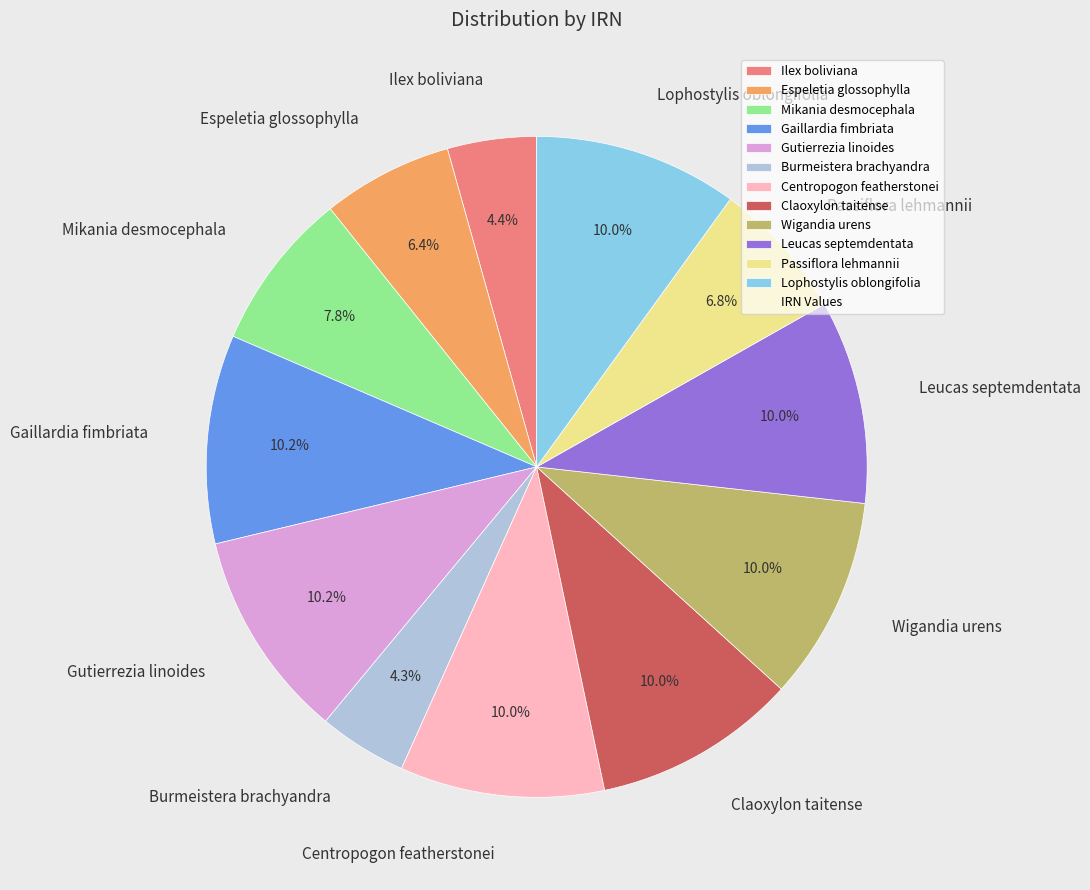

Is there a majority slice in this chart?

No